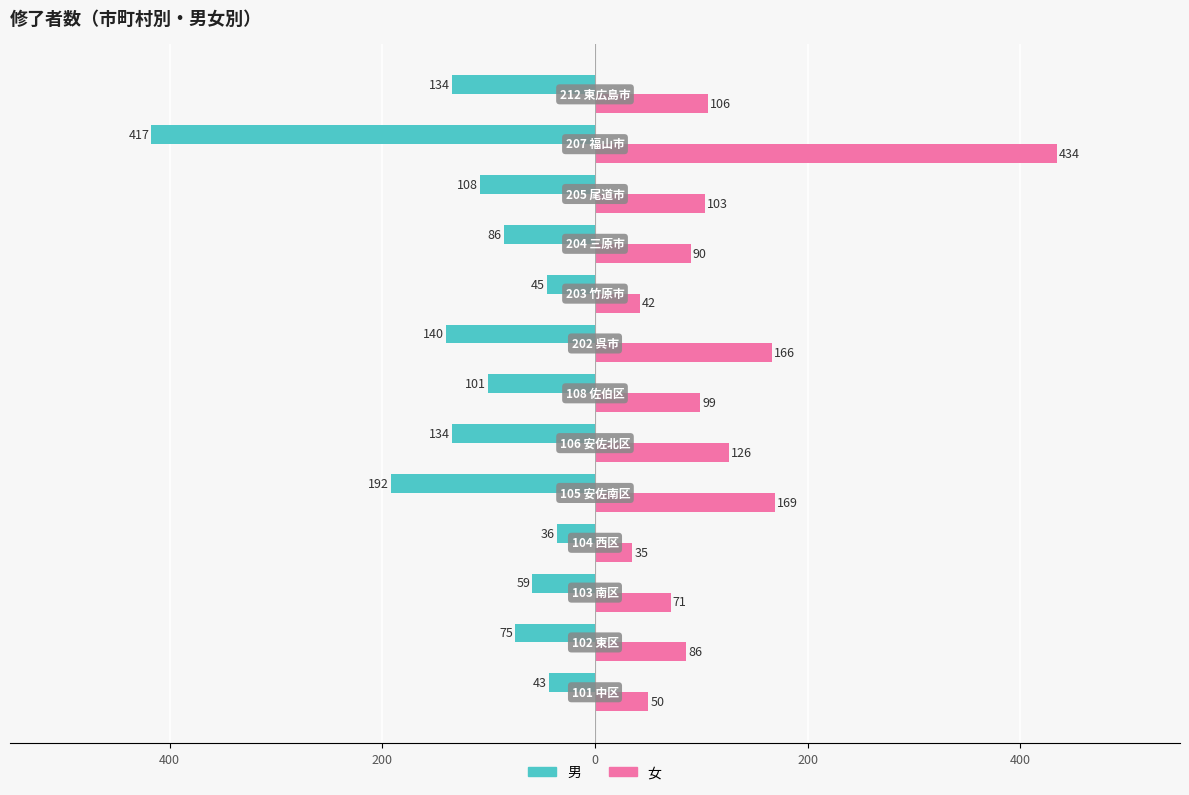

What are all the series names shown in the legend?

男, 女